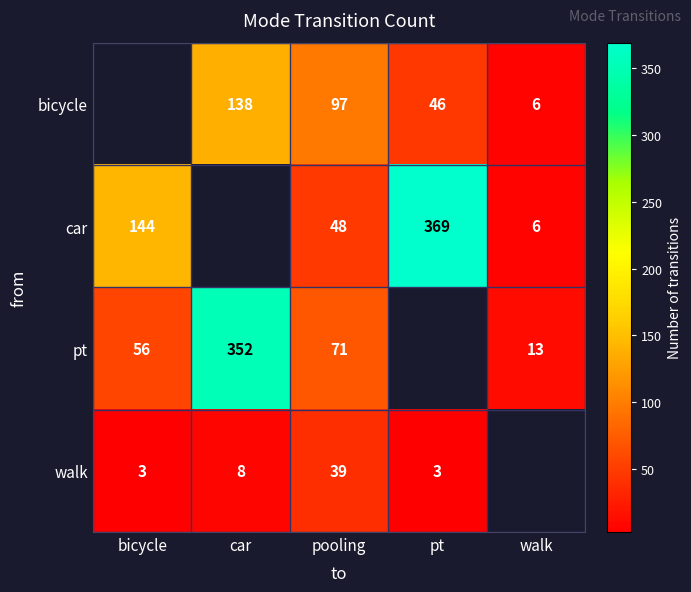

What is the minimum value shown in the chart?

3.0